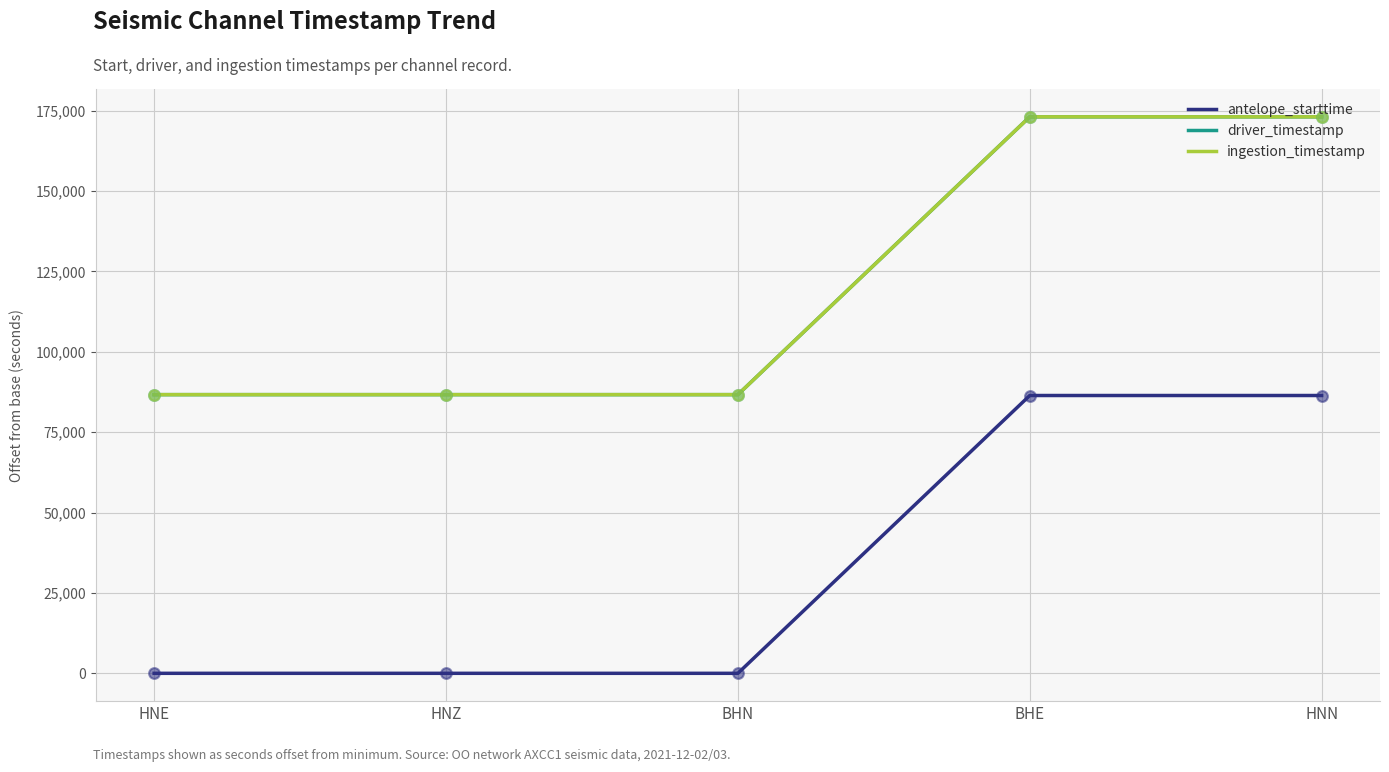

At how many categories does at least one series exceed 89591?

2